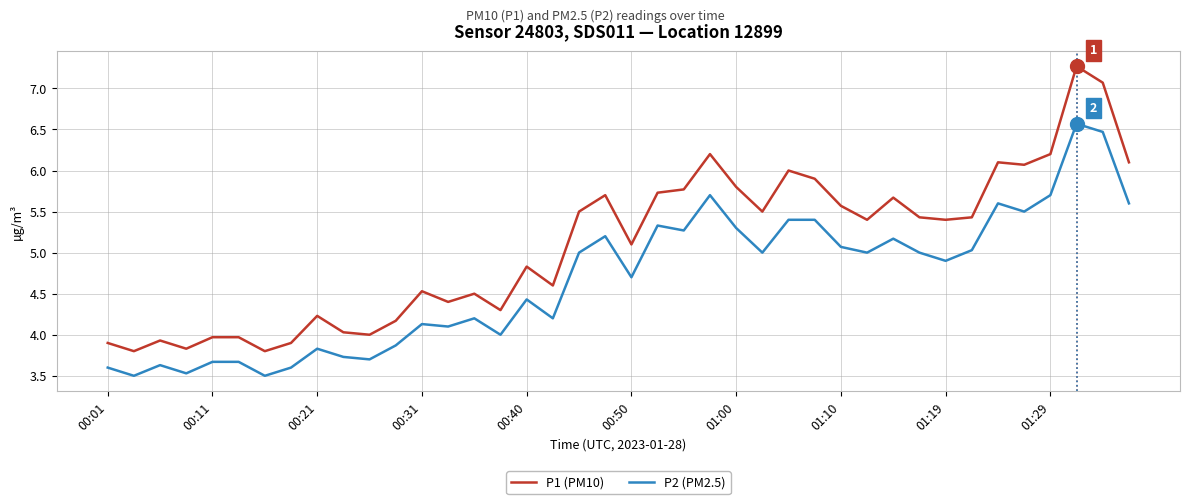

True or false: P2 (PM2.5) and P1 (PM10) cross at least once.

False